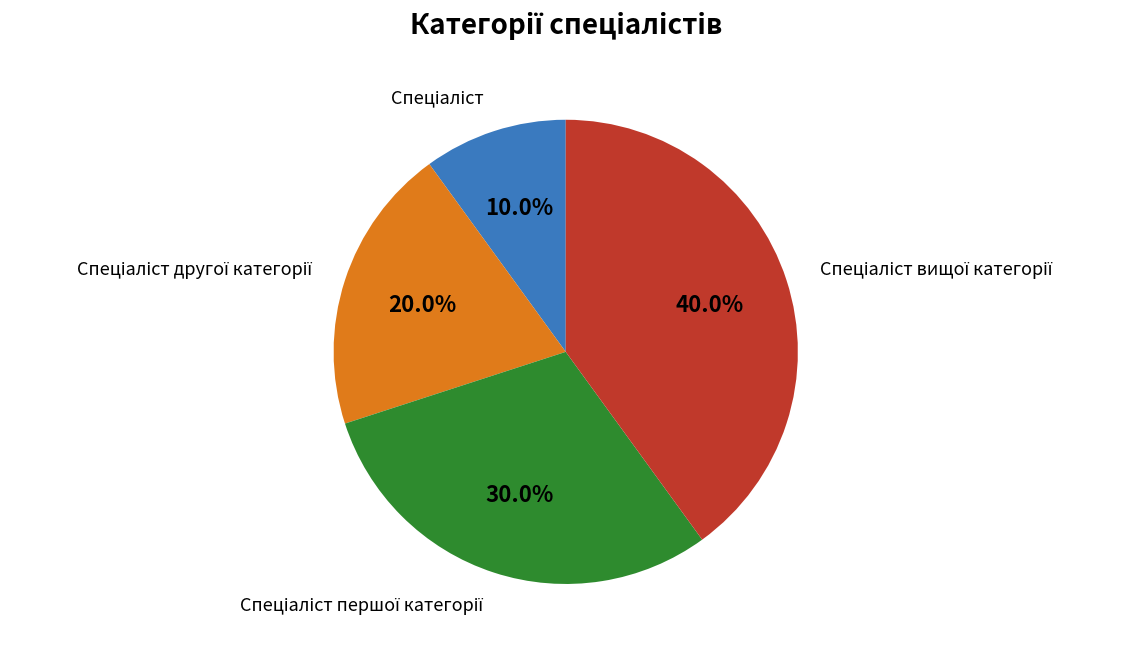

To the nearest percent, what is the average slice percentage?

25%